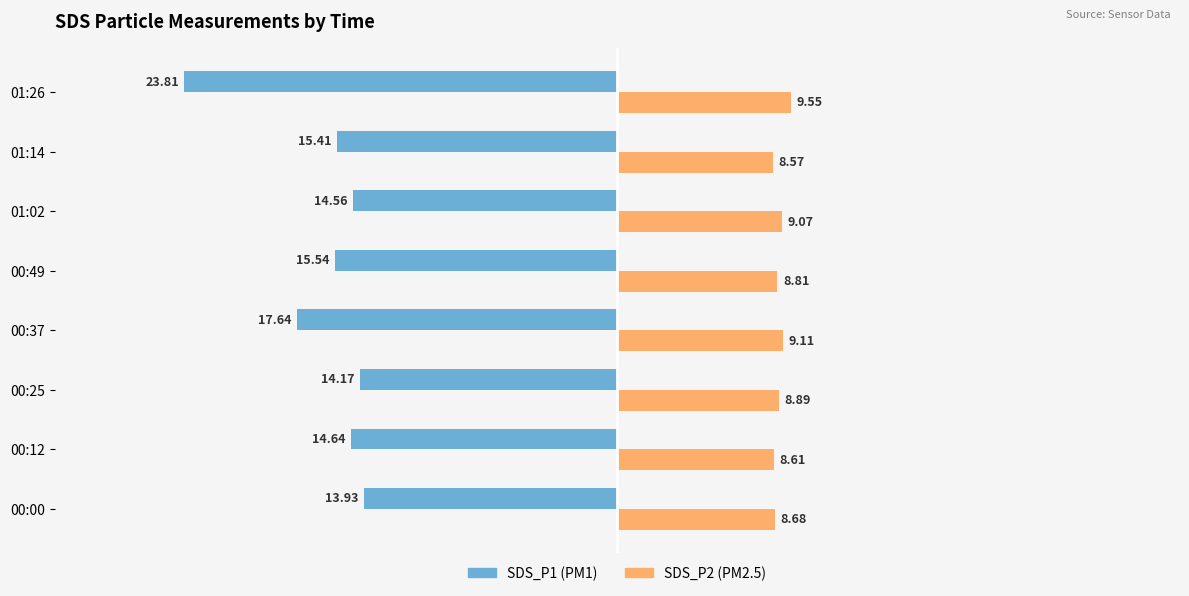

What is the spread (max minus min) of values at 01:14?

24.0